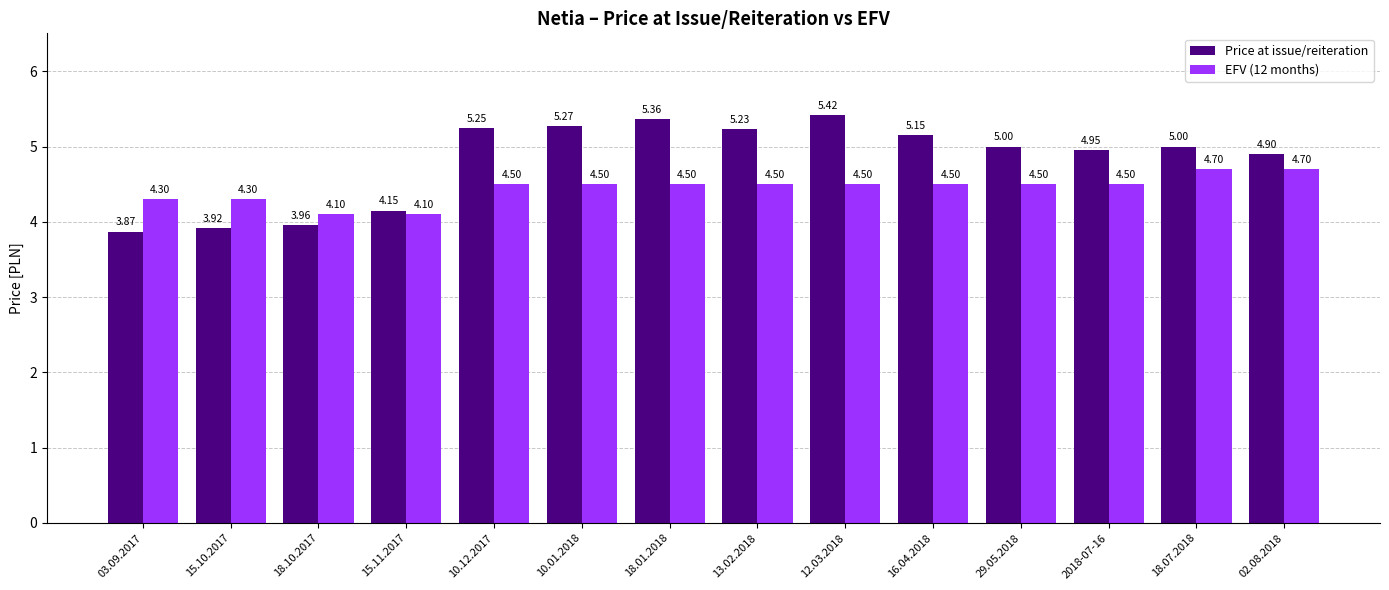

How many groups of bars are there?

14